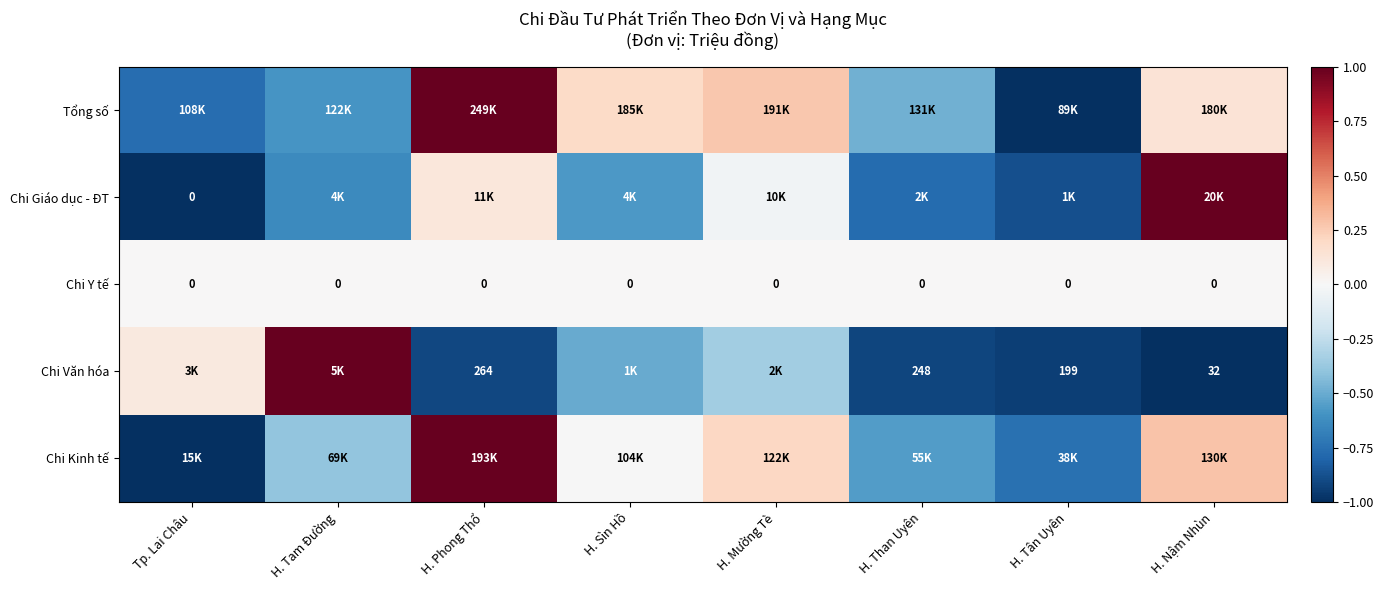

What is the difference between the maximum and second lowest values in the Chi Kinh tế series?

1.7